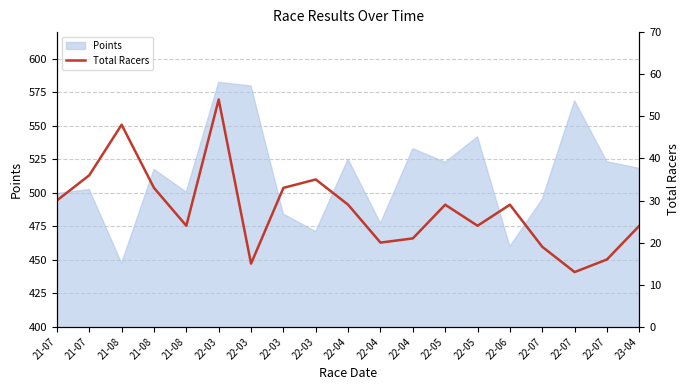

The value at 22-05 is 29. True or false?

True